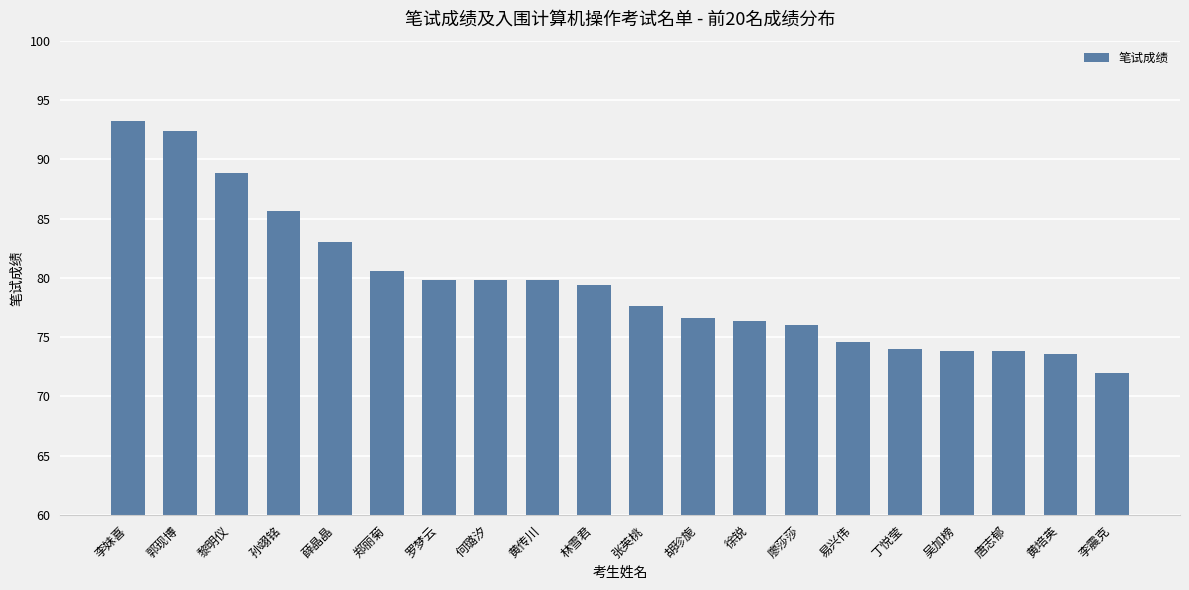

What is the sum of the values at 徐锐 and 薛晶晶?

159.4